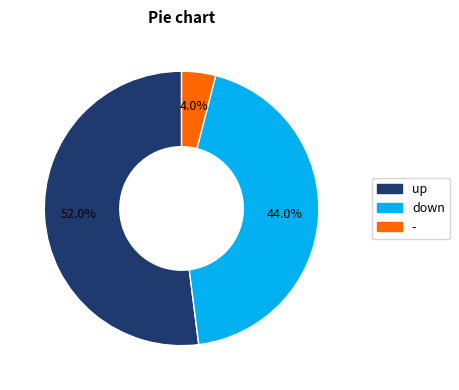

To the nearest percent, what is the difference between the largest and smallest slice percentages?

48%